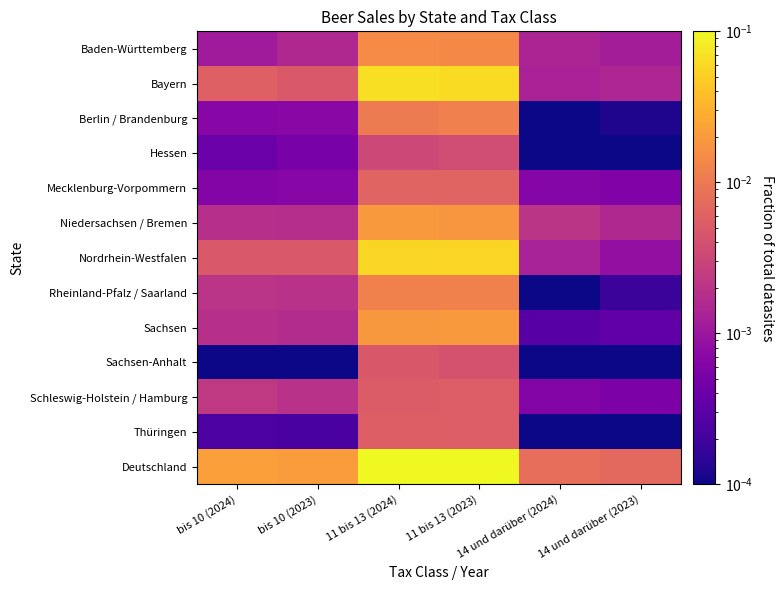

At how many categories does at least one series exceed 0?

6